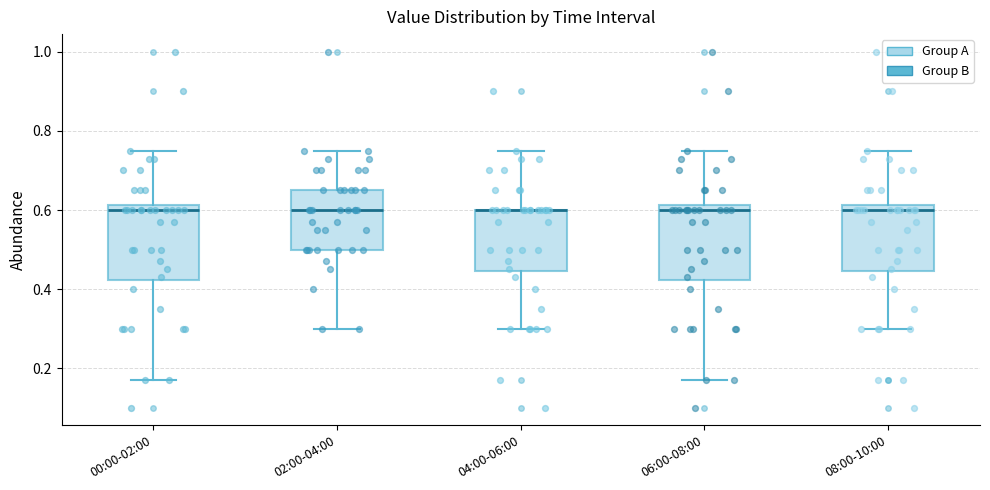

Reading left to right, transcribe this box plot: for each box, give where its median line is, the range the box spans, and where its two whiskers end, as read against the y-axis. The values are not printed on the chart, so give them approximately, as read against the axis.

00:00-02:00: median 0.60, box 0.42 to 0.62, whiskers 0.18 to 0.76
02:00-04:00: median 0.60, box 0.50 to 0.66, whiskers 0.30 to 0.76
04:00-06:00: median 0.60 (drawn on the box's upper edge), box 0.44 to 0.60, whiskers 0.30 to 0.76
06:00-08:00: median 0.60, box 0.42 to 0.62, whiskers 0.18 to 0.76
08:00-10:00: median 0.60, box 0.44 to 0.62, whiskers 0.30 to 0.76